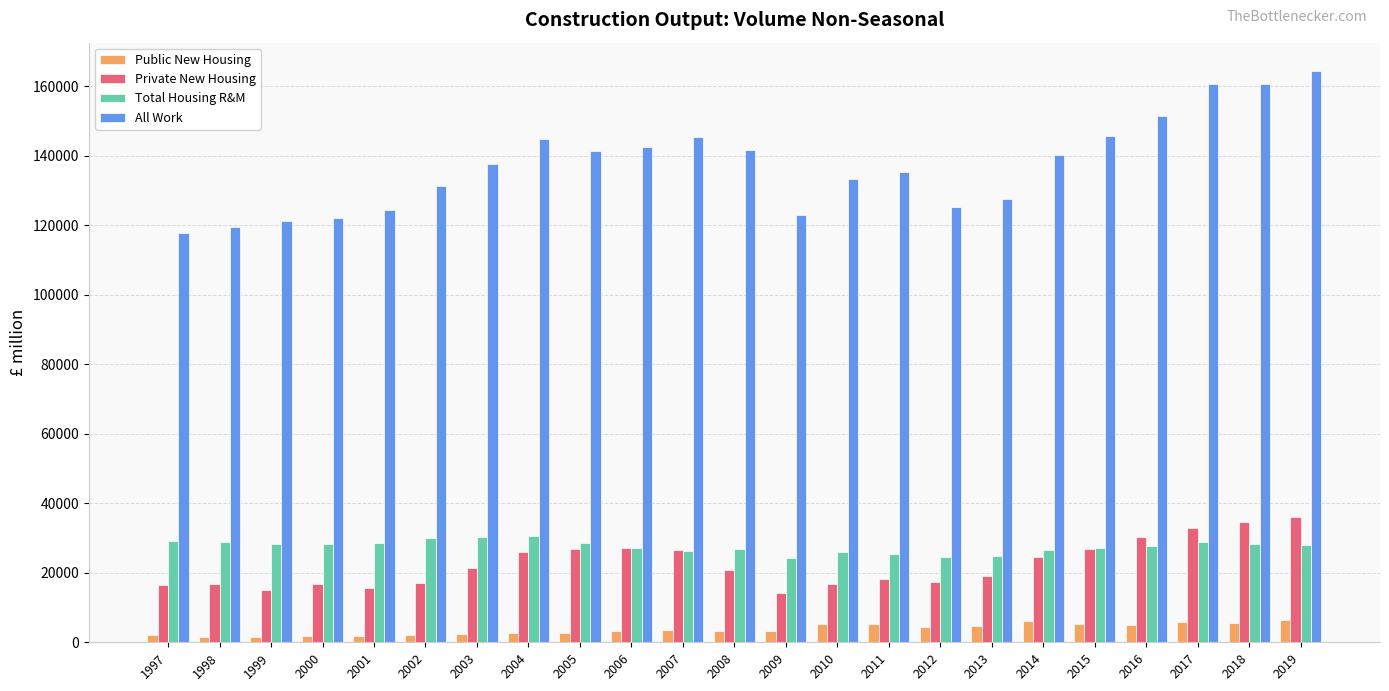

What is the greatest value displayed?

164260